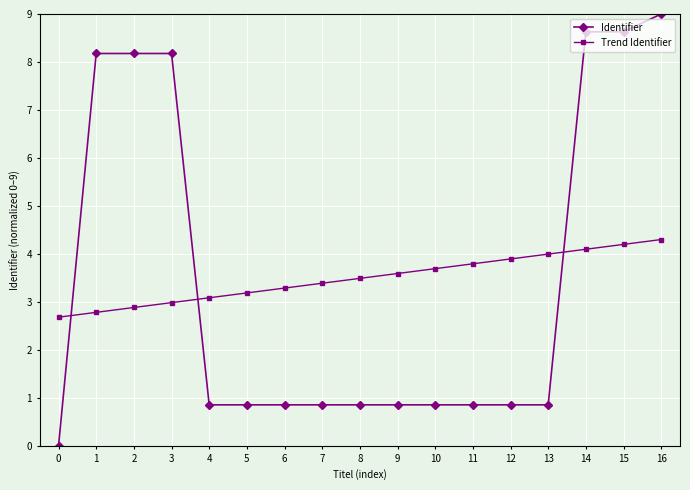

The Trend Identifier series shows 2.9 at 2. True or false?

True